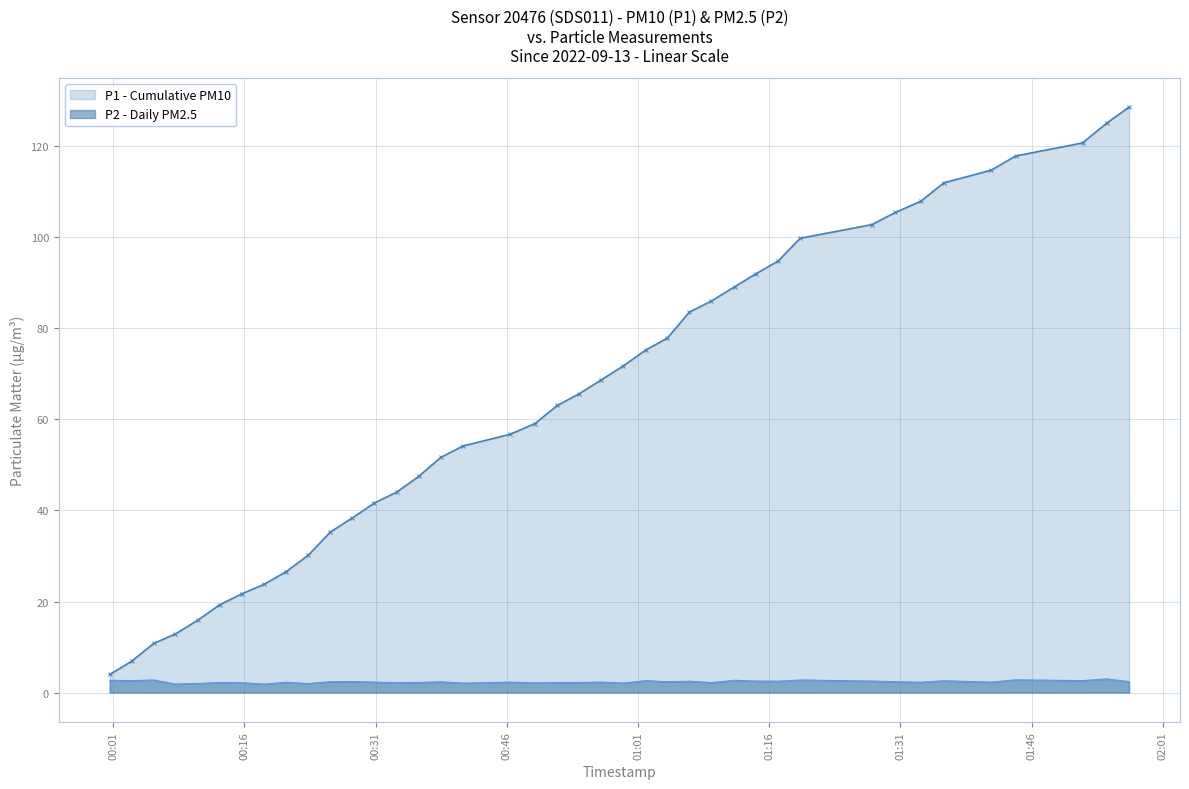

How many series are shown in this chart?

2